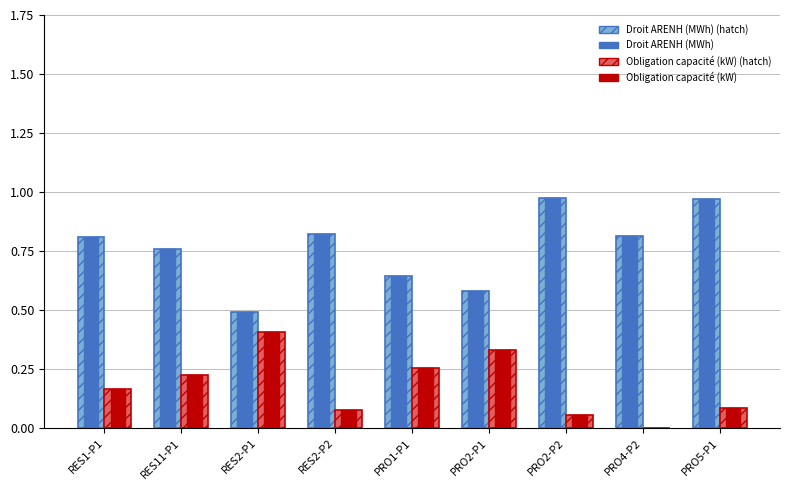

Which label corresponds to the largest value in the chart?

PRO2-P2